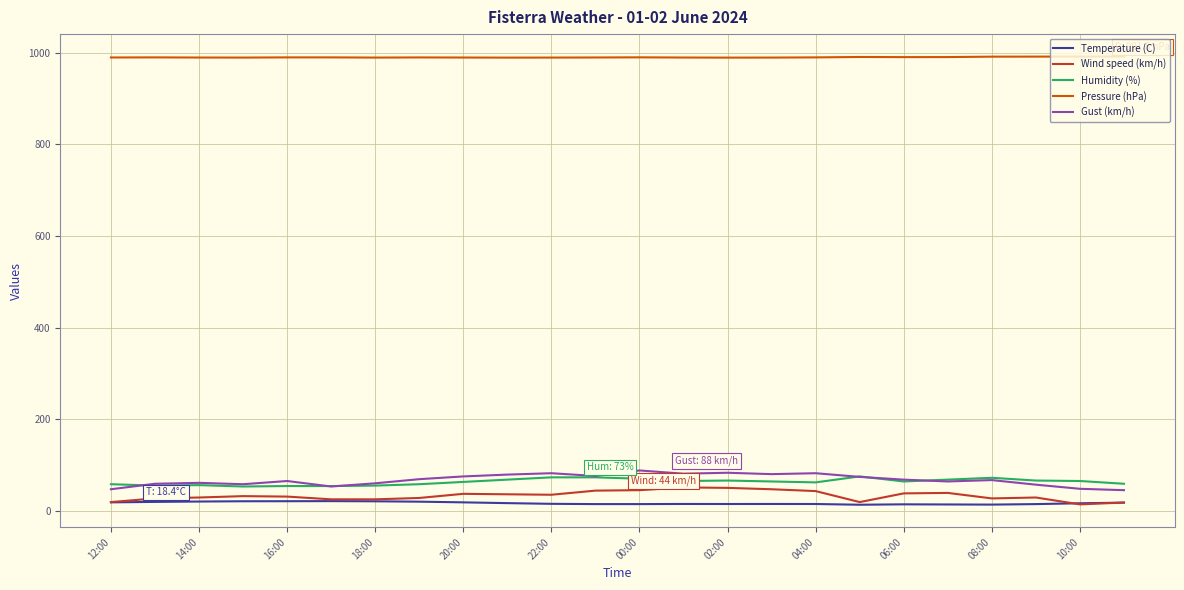

What is the greatest value displayed?

991.5